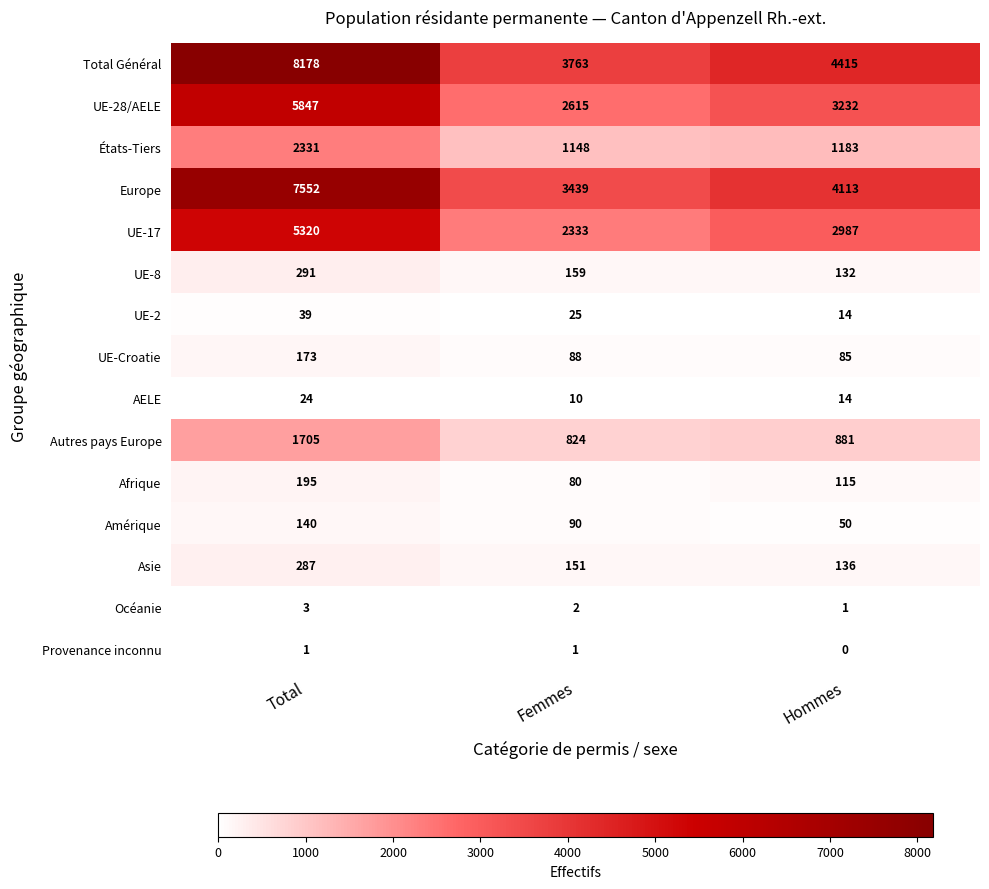

At which category is the sum across all series the highest?

Total